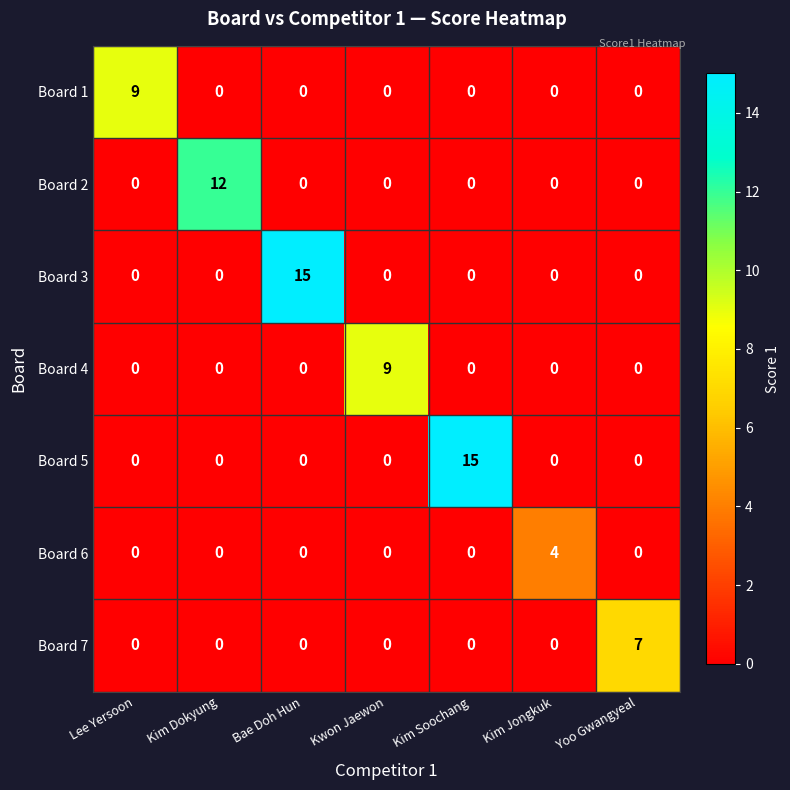

What is the difference between the highest and lowest values at Kim Soochang?

15